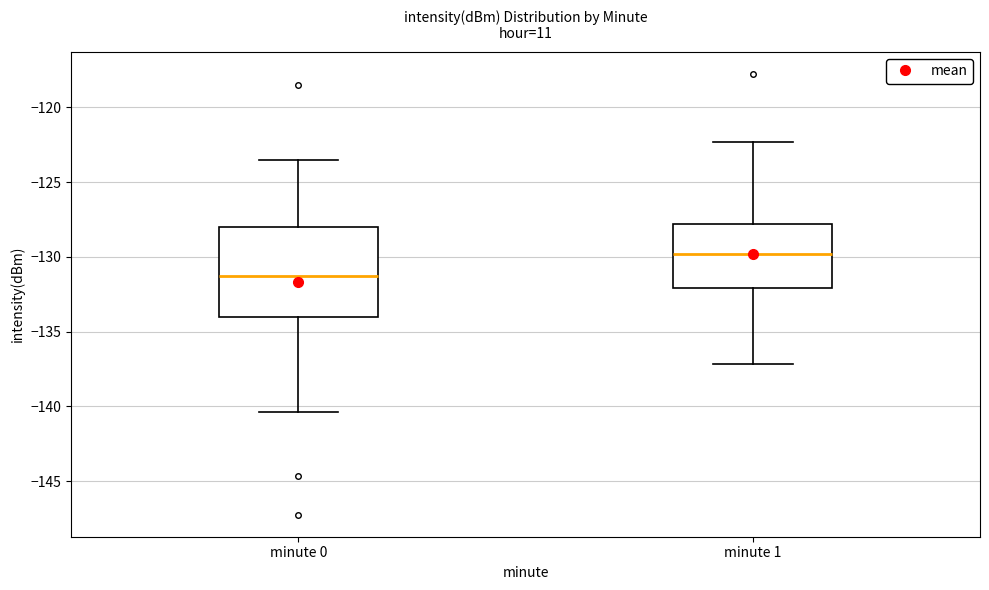

Where does the upper whisker of the box for minute 1 end on the y-axis? The values are not printed on the chart, so give them approximately, as read against the axis.

-122.5